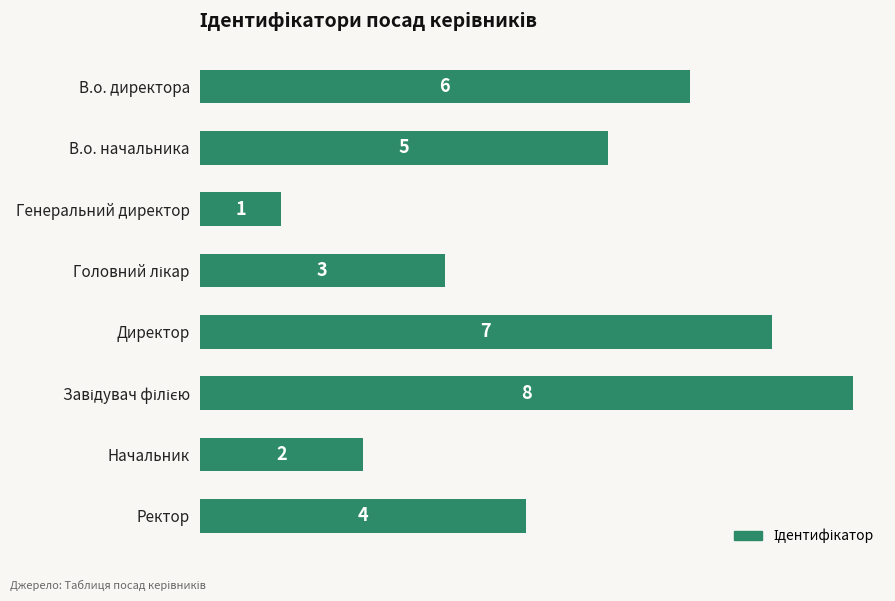

What is the label of the 4th bar from the bottom?

Директор